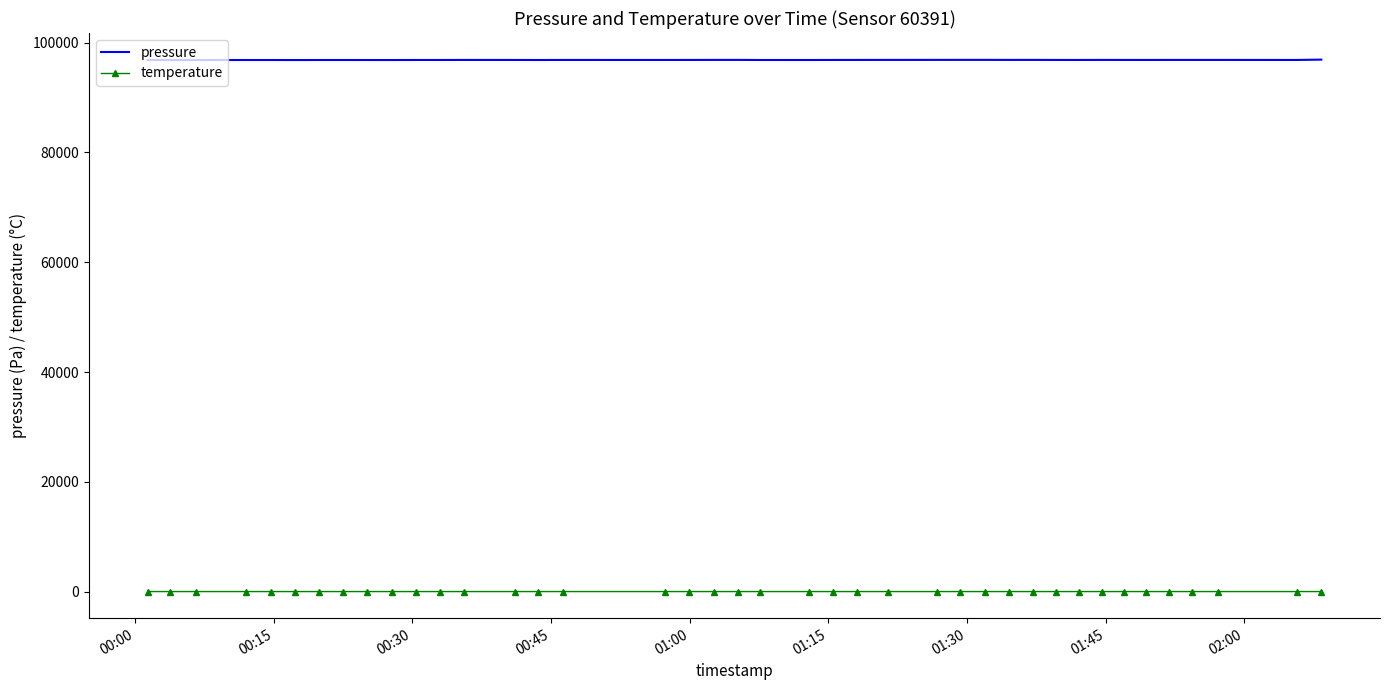

What is the maximum value for pressure?

96887.3